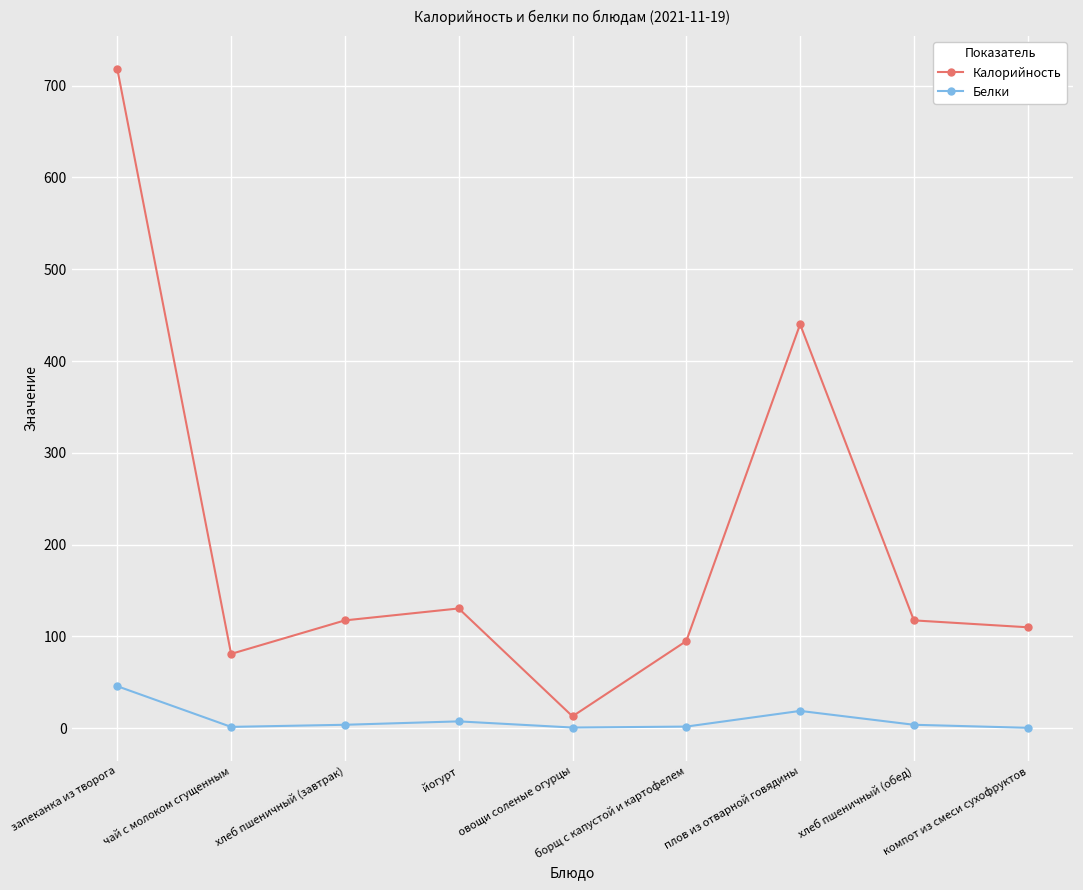

List the series in order of their overall mean, highest first.

Калорийность, Белки